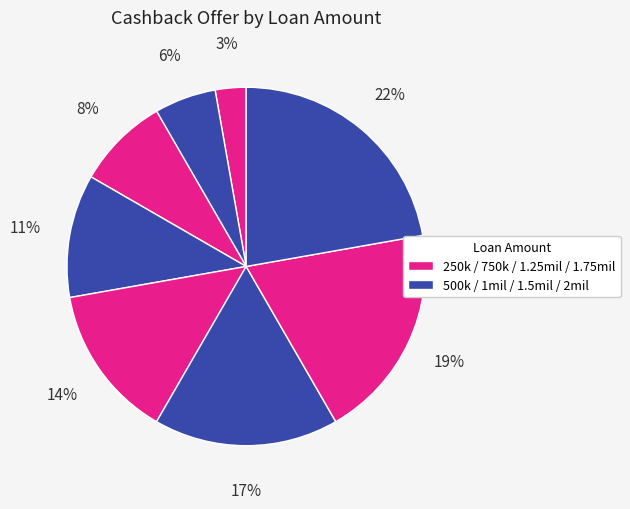

How many segments does this pie chart have?

8